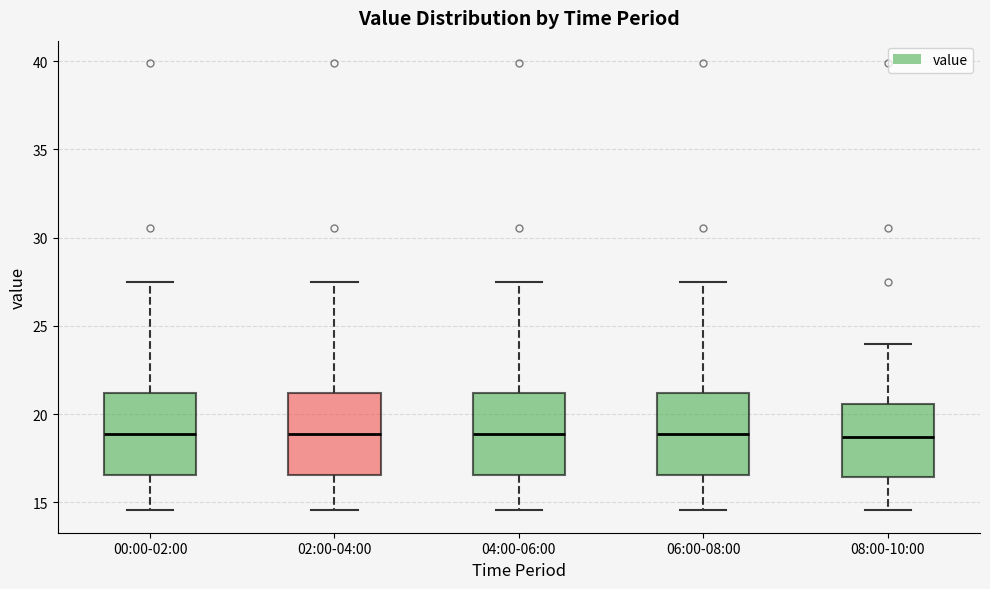

Reading left to right, read every box against the y-axis: the position of its median line, the range the box covers, and the ends of its whiskers. The values are not printed on the chart, so give them approximately, as read against the axis.

00:00-02:00: median 19.0, box 16.5 to 21.0, whiskers 14.5 to 27.5
02:00-04:00: median 19.0, box 16.5 to 21.0, whiskers 14.5 to 27.5
04:00-06:00: median 19.0, box 16.5 to 21.0, whiskers 14.5 to 27.5
06:00-08:00: median 19.0, box 16.5 to 21.0, whiskers 14.5 to 27.5
08:00-10:00: median 18.5, box 16.5 to 20.5, whiskers 14.5 to 24.0